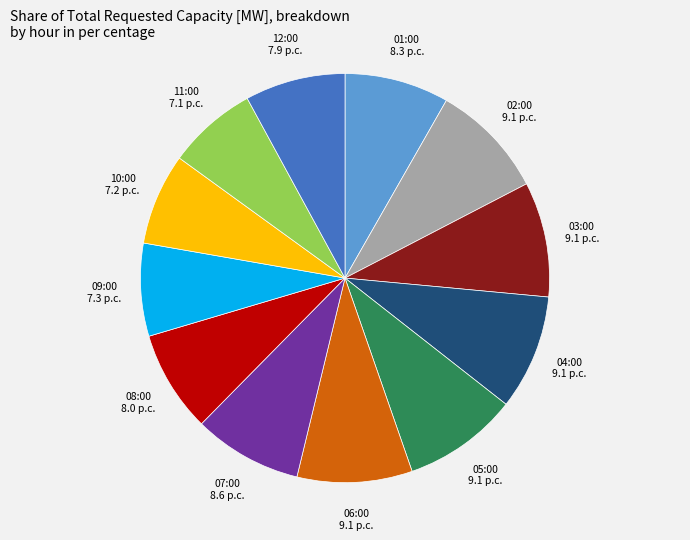

Is there a majority slice in this chart?

No